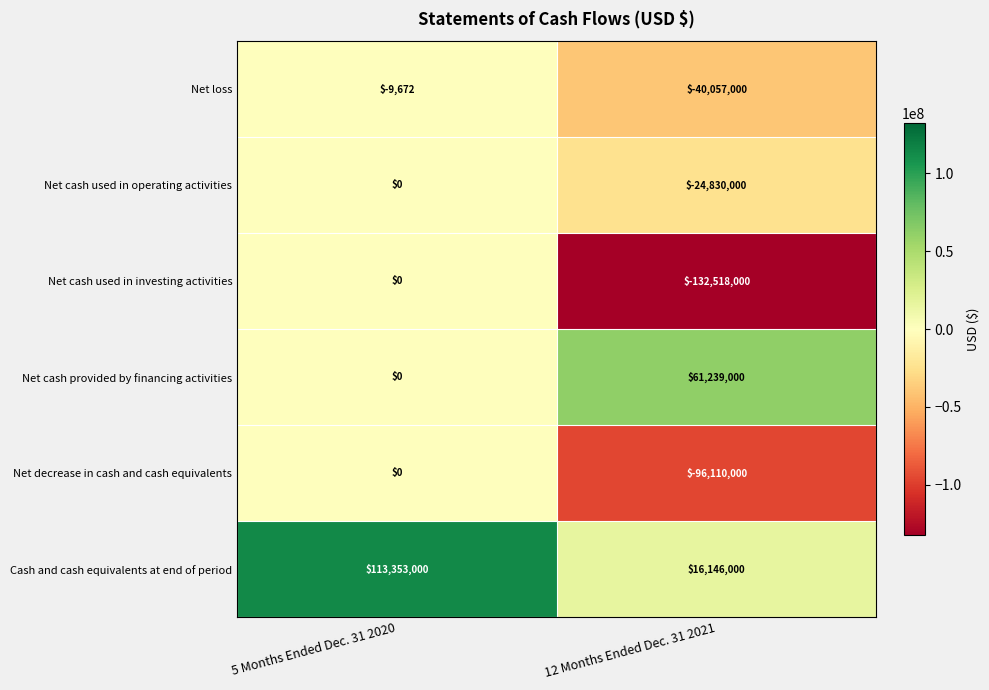

Is it true that Cash and cash equivalents at end of period equals 5680719 at 12 Months Ended Dec. 31 2021?

False